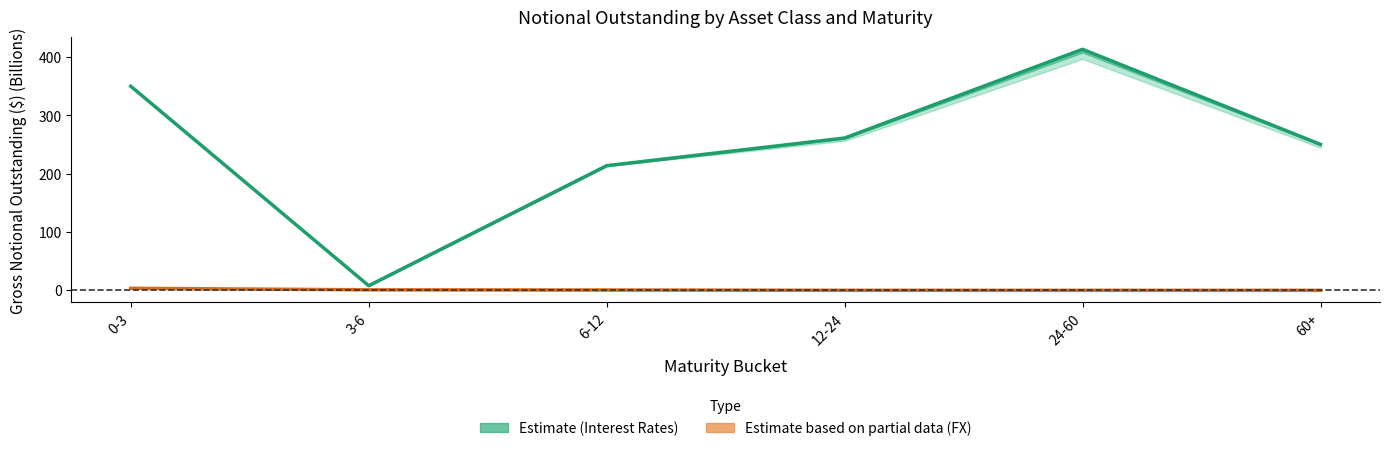

True or false: Estimate and Estimate based on partial data intersect in this chart.

False